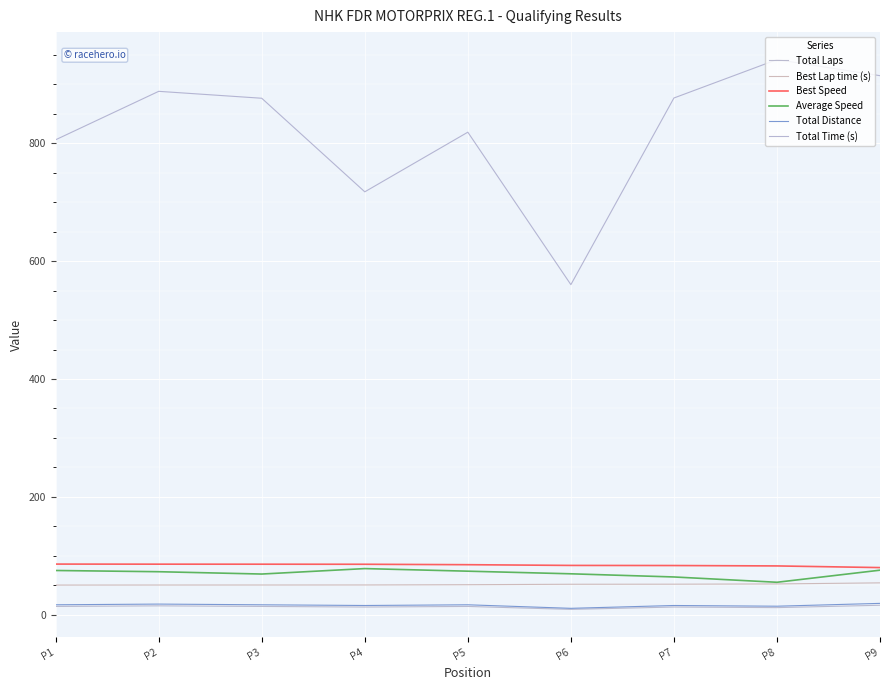

What is the average value of the Total Distance series?

16.0